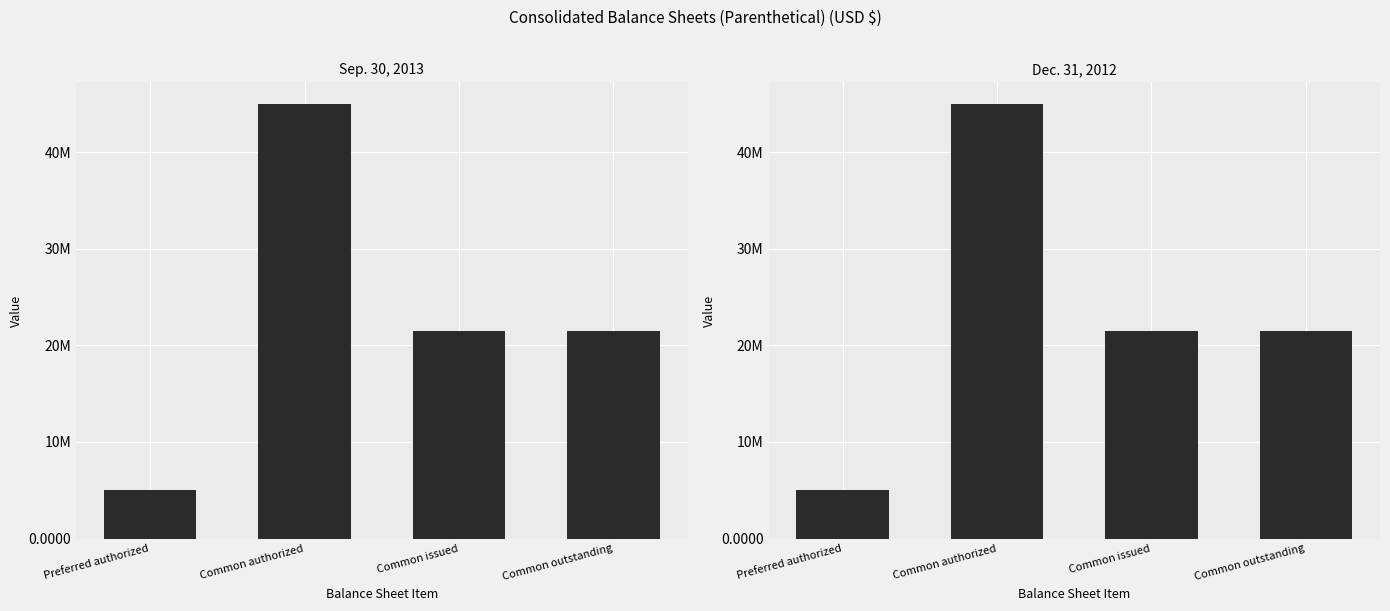

What is the total value across all series at Common outstanding?

42917308